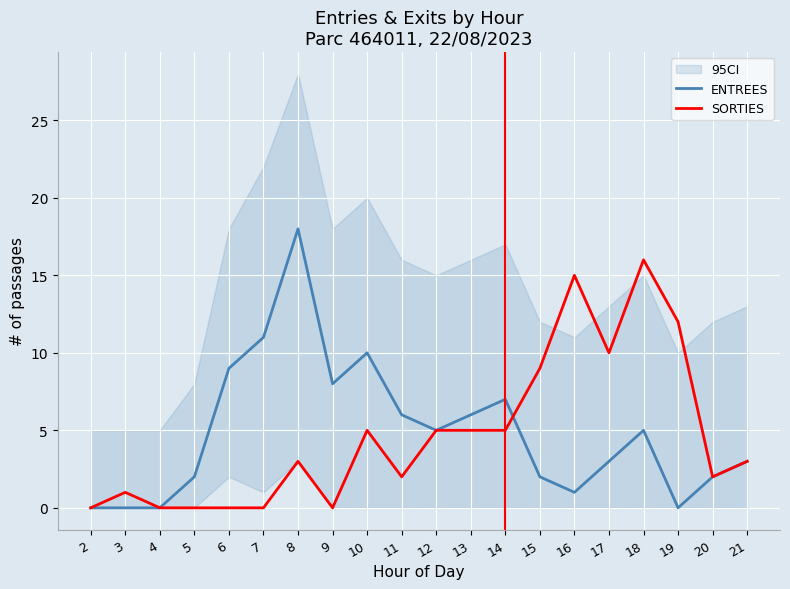

The value of ENTREES at 12 is 8. True or false?

False